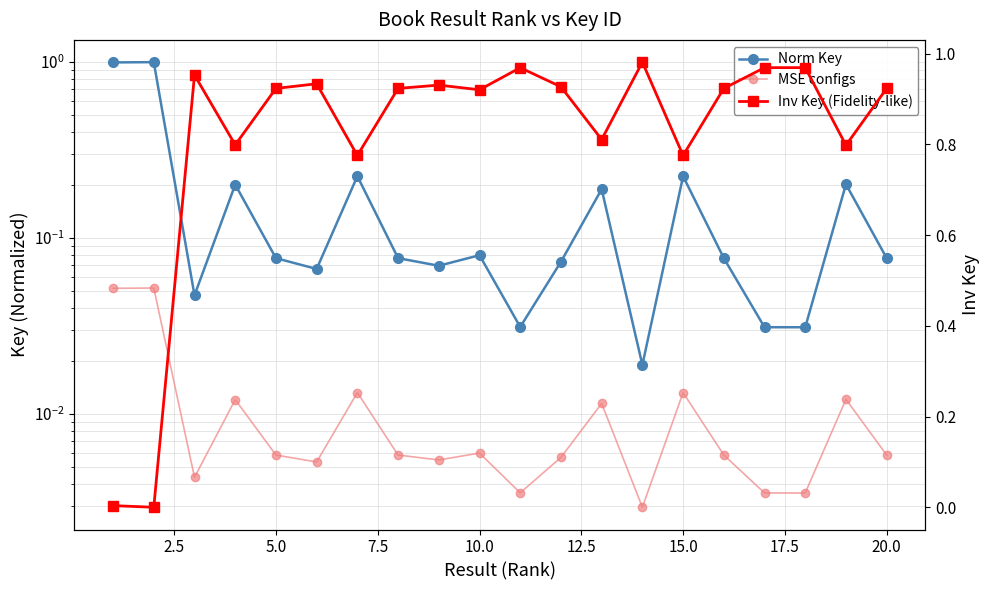

Which series has the largest range (max minus min)?

Norm Key